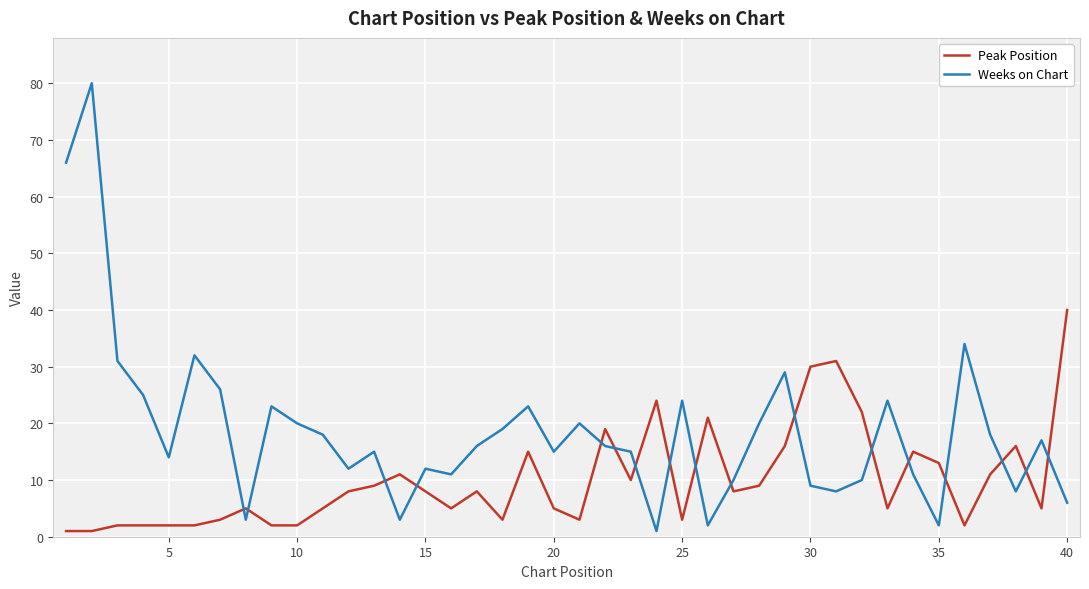

Reading left to right, list all the values displayed in this chart.

Peak Position: 1	1	2	2	2	2	3	5	2	2	5	8	9	11	8	5	8	3	15	5	3	19	10	24	3	21	8	9	16	30	31	22	5	15	13	2	11	16	5	40
Weeks on Chart: 66	80	31	25	14	32	26	3	23	20	18	12	15	3	12	11	16	19	23	15	20	16	15	1	24	2	10	20	29	9	8	10	24	11	2	34	18	8	17	6